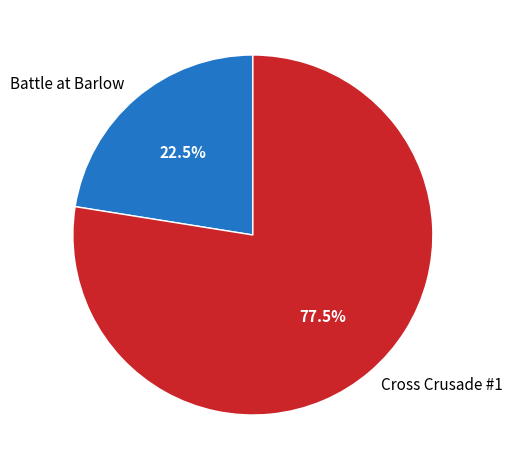

What percentage is NOT represented by Cross Crusade #1?

22.5%